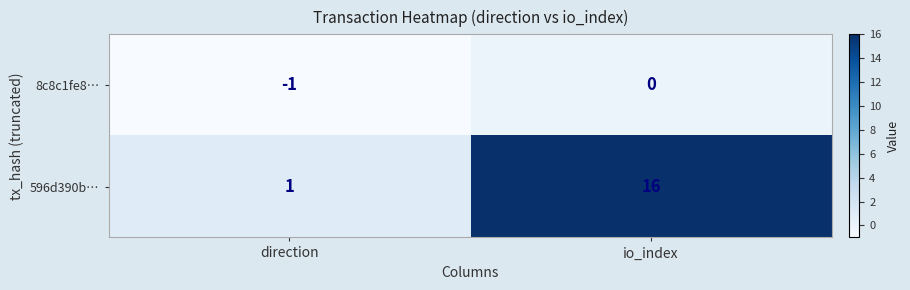

How many values in the 596d390b… series are below 16?

1